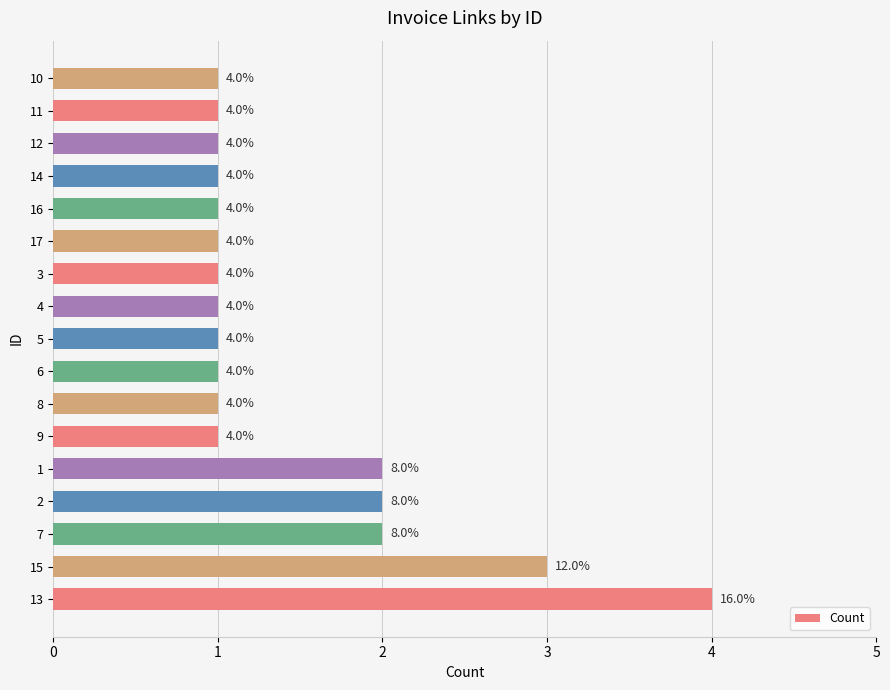

Does the chart contain any negative values?

No